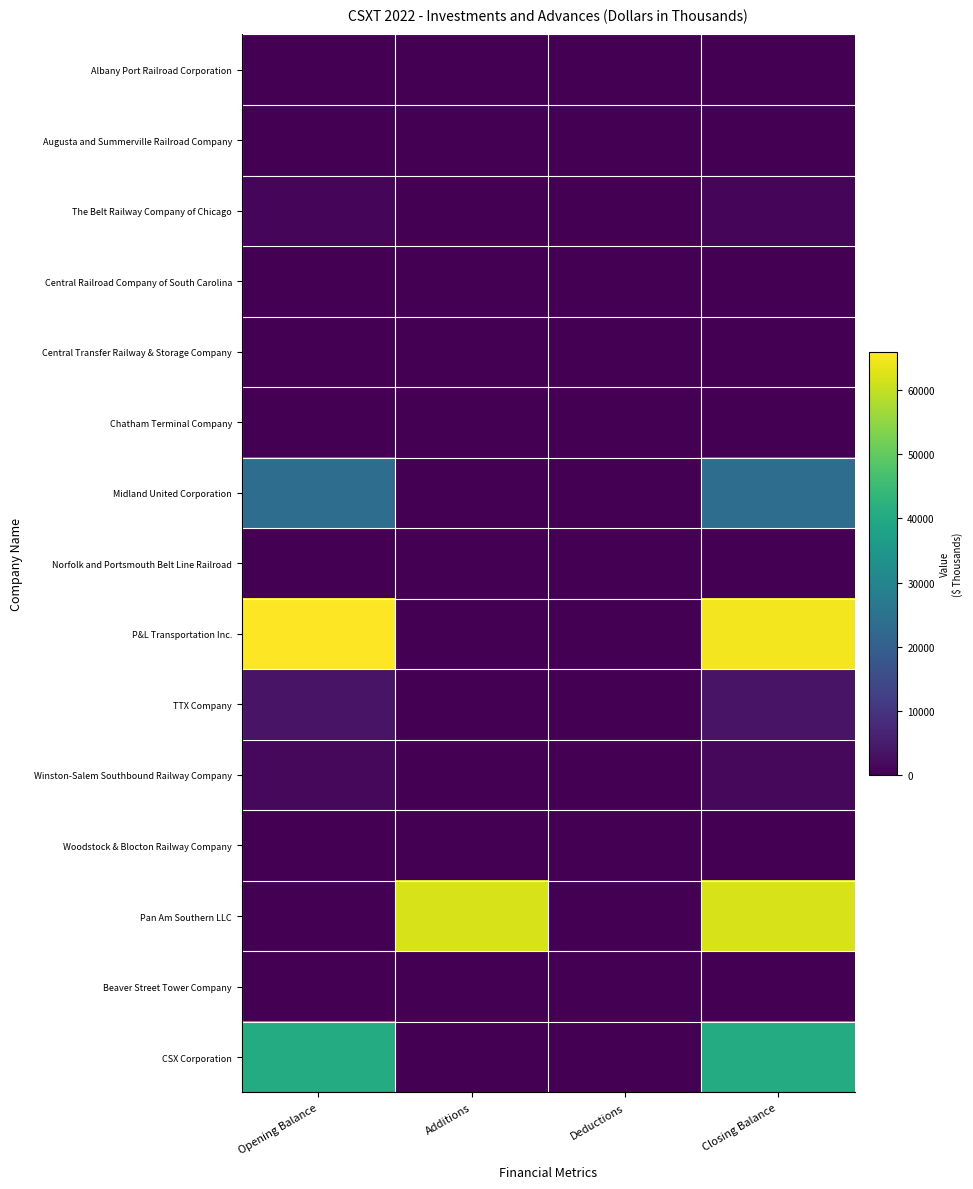

Reading left to right, what are all the values shown in this chart?

Albany Port Railroad Corporation: Opening Balance=253	Additions=0	Deductions=0	Closing Balance=253
Augusta and Summerville Railroad Company: Opening Balance=37	Additions=0	Deductions=0	Closing Balance=37
The Belt Railway Company of Chicago: Opening Balance=891	Additions=0	Deductions=0	Closing Balance=891
Central Railroad Company of South Carolina: Opening Balance=67	Additions=0	Deductions=0	Closing Balance=67
Central Transfer Railway & Storage Company: Opening Balance=11	Additions=0	Deductions=0	Closing Balance=11
Chatham Terminal Company: Opening Balance=22	Additions=0	Deductions=0	Closing Balance=22
Midland United Corporation: Opening Balance=23641	Additions=0	Deductions=0	Closing Balance=23641
Norfolk and Portsmouth Belt Line Railroad: Opening Balance=7	Additions=0	Deductions=0	Closing Balance=7
P&L Transportation Inc.: Opening Balance=65992	Additions=0	Deductions=-1200	Closing Balance=64792
TTX Company: Opening Balance=3536	Additions=0	Deductions=0	Closing Balance=3536
Winston-Salem Southbound Railway Company: Opening Balance=1323	Additions=0	Deductions=0	Closing Balance=1323
Woodstock & Blocton Railway Company: Opening Balance=120	Additions=0	Deductions=0	Closing Balance=120
Pan Am Southern LLC: Opening Balance=0	Additions=62007	Deductions=0	Closing Balance=62007
Beaver Street Tower Company: Opening Balance=167	Additions=0	Deductions=0	Closing Balance=167
CSX Corporation: Opening Balance=40504	Additions=0	Deductions=0	Closing Balance=40504